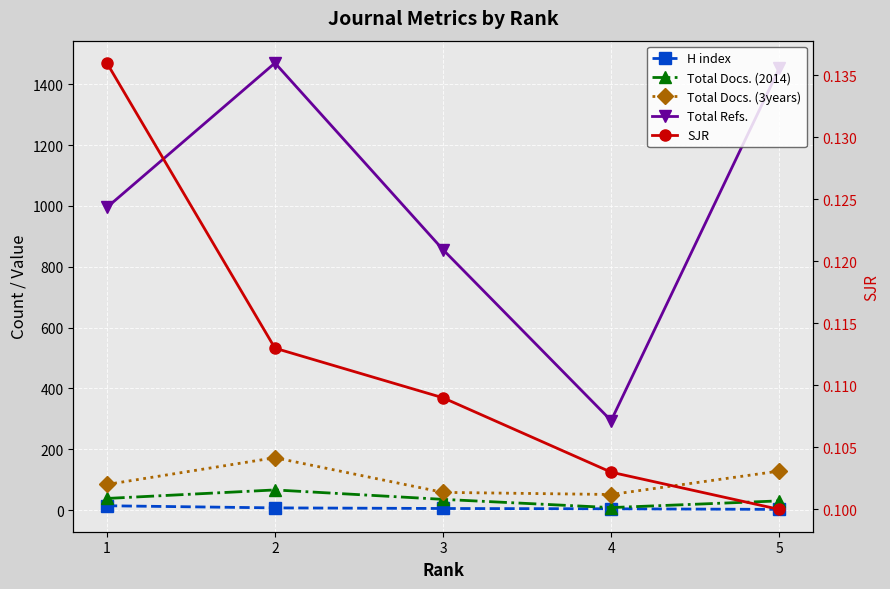

What is the average value of the Total Refs. series?

1013.4